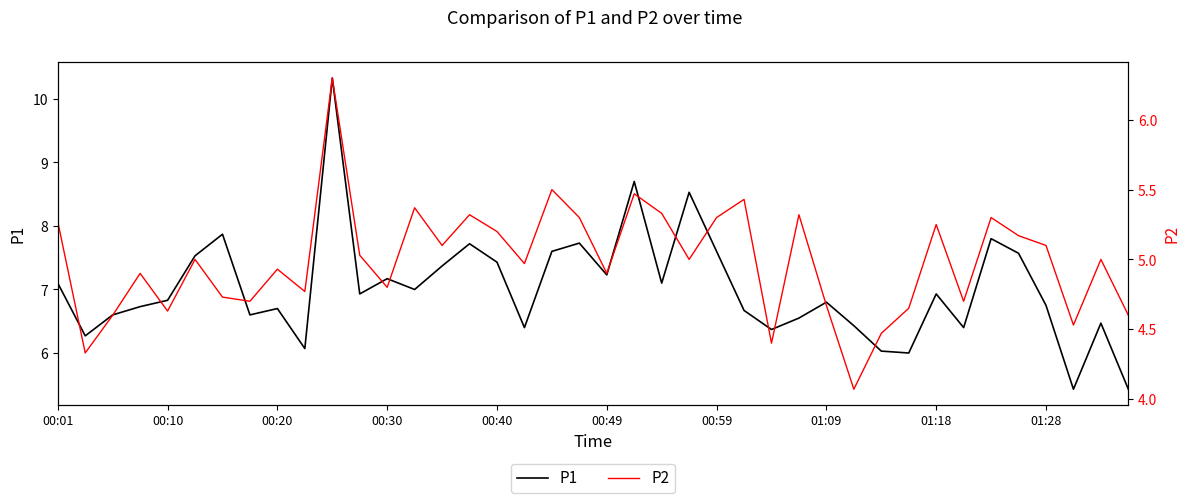

How many lines are shown in the chart?

2